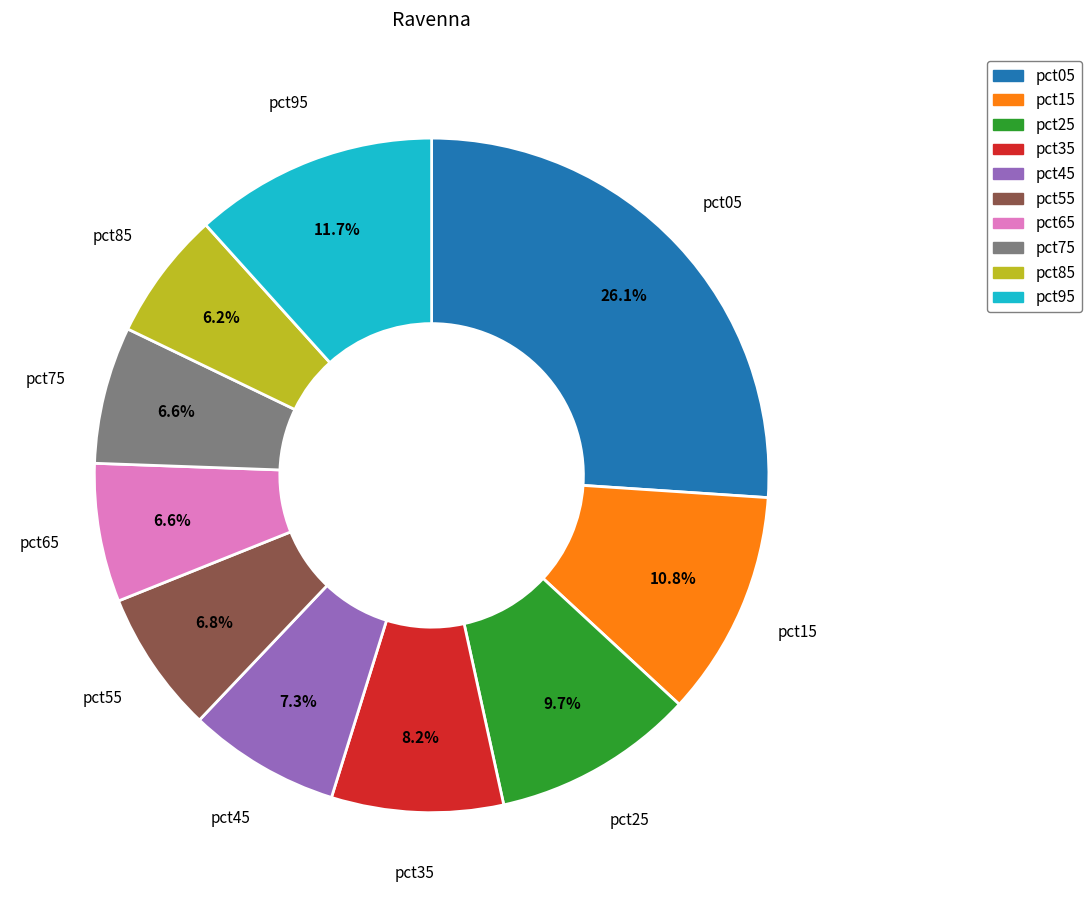

Which category has the biggest portion of the pie?

pct05